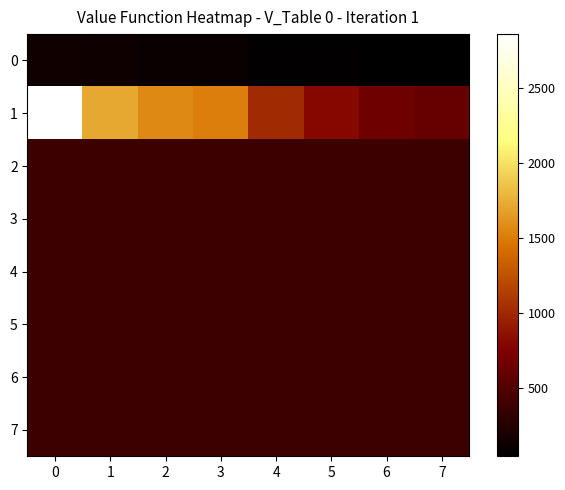

How many series are shown in this chart?

8